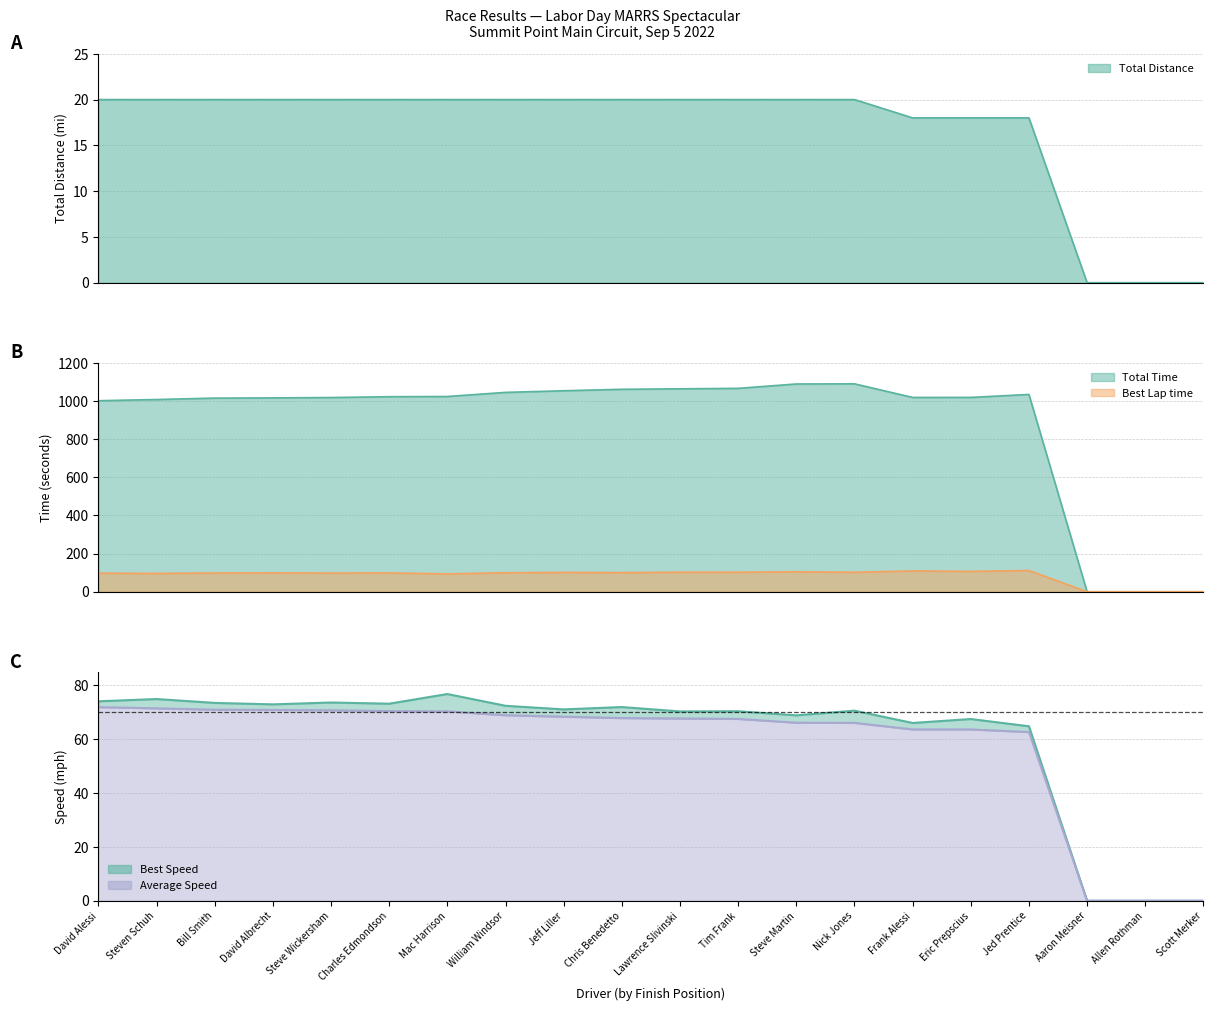

Which category has the highest value in the Total Time series?

Nick Jones